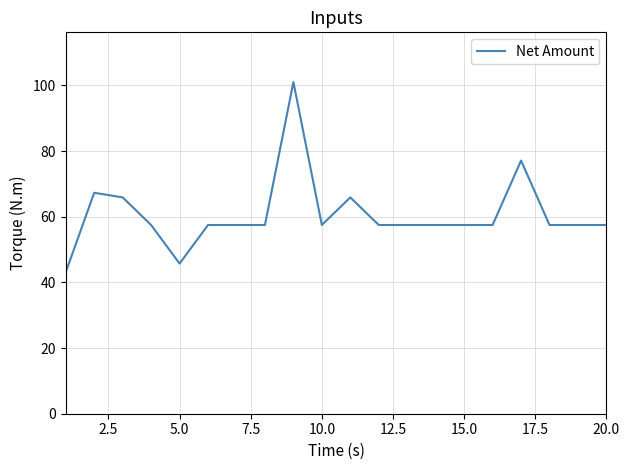

What is the difference between the maximum and minimum values?

57.9